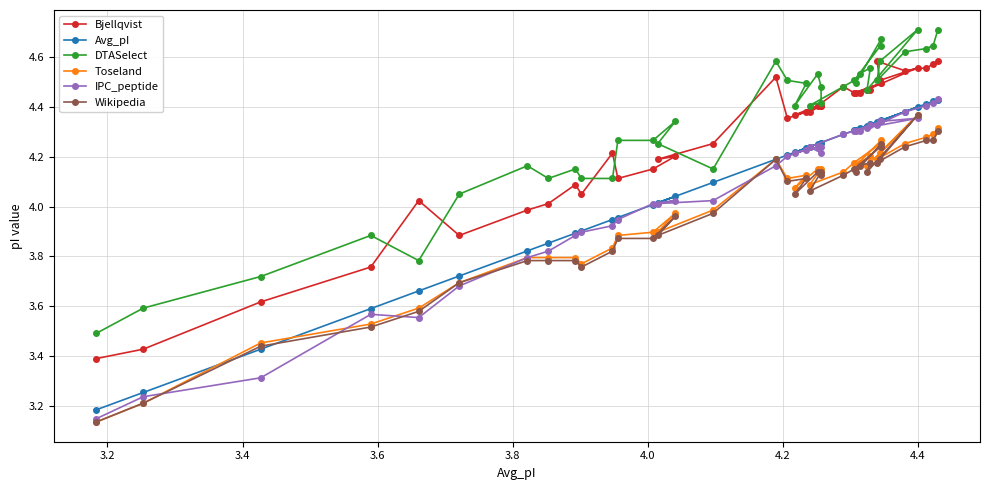

How many lines are shown in the chart?

6